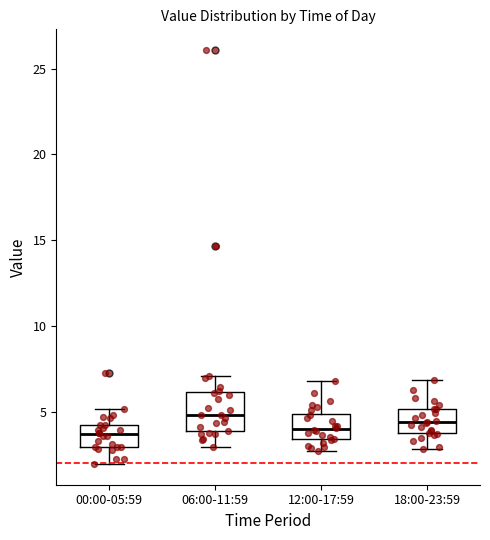

Reading left to right, read every box against the y-axis: the position of its median line, the range the box covers, and the ends of its whiskers. The values are not printed on the chart, so give them approximately, as read against the axis.

00:00-05:59: median 3.5, box 3.0 to 4.0, whiskers 2.0 to 5.0
06:00-11:59: median 5.0, box 4.0 to 6.0, whiskers 3.0 to 7.0
12:00-17:59: median 4.0, box 3.5 to 5.0, whiskers 2.5 to 7.0
18:00-23:59: median 4.5, box 3.5 to 5.0, whiskers 3.0 to 7.0